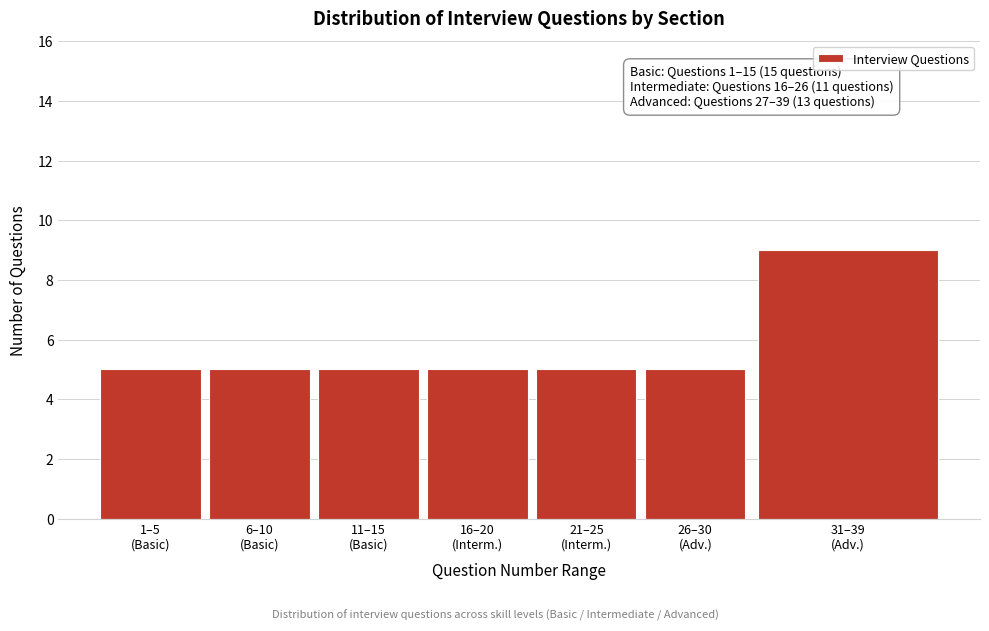

Reading right to left, list all the values displayed in this chart.

9	5	5	5	5	5	5